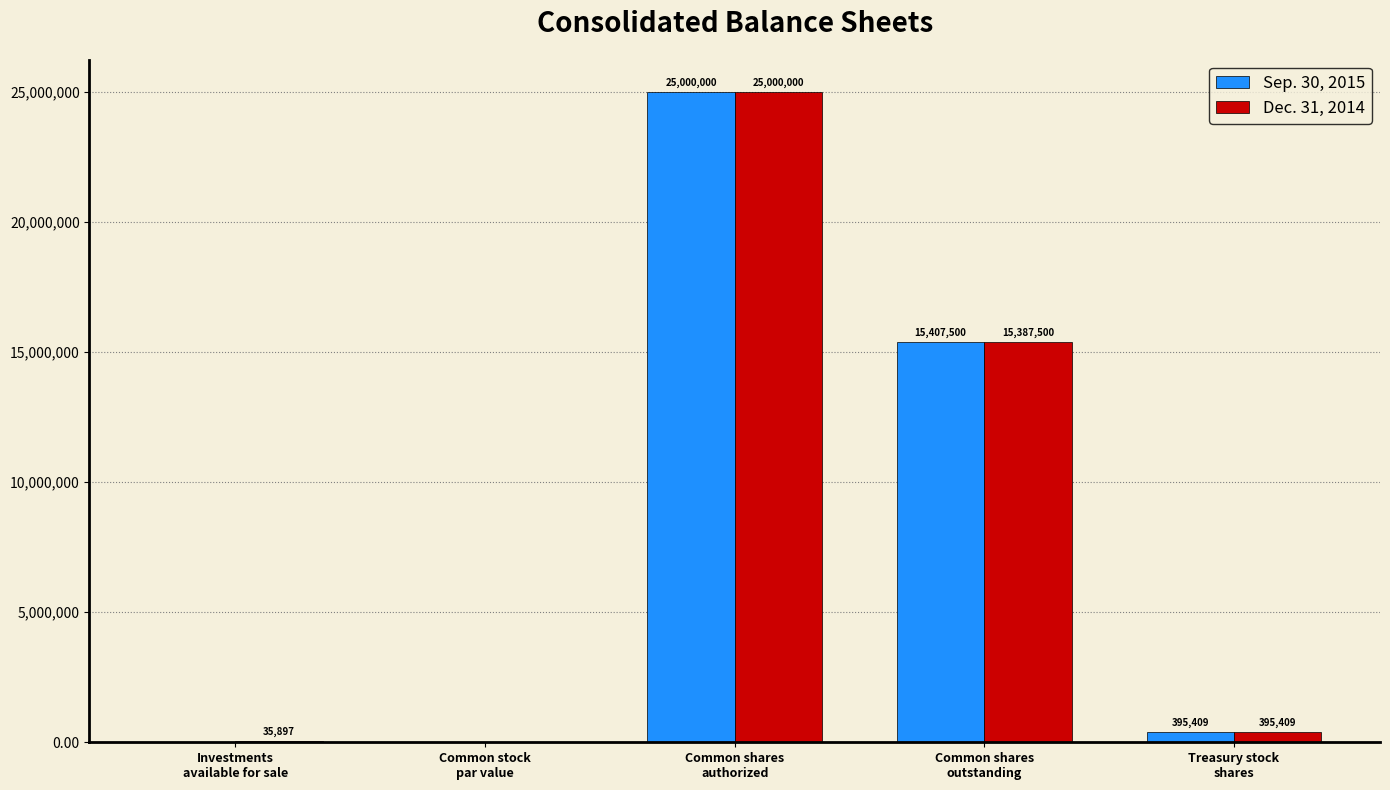

What is the sum of all Dec. 31, 2014 values?

40818806